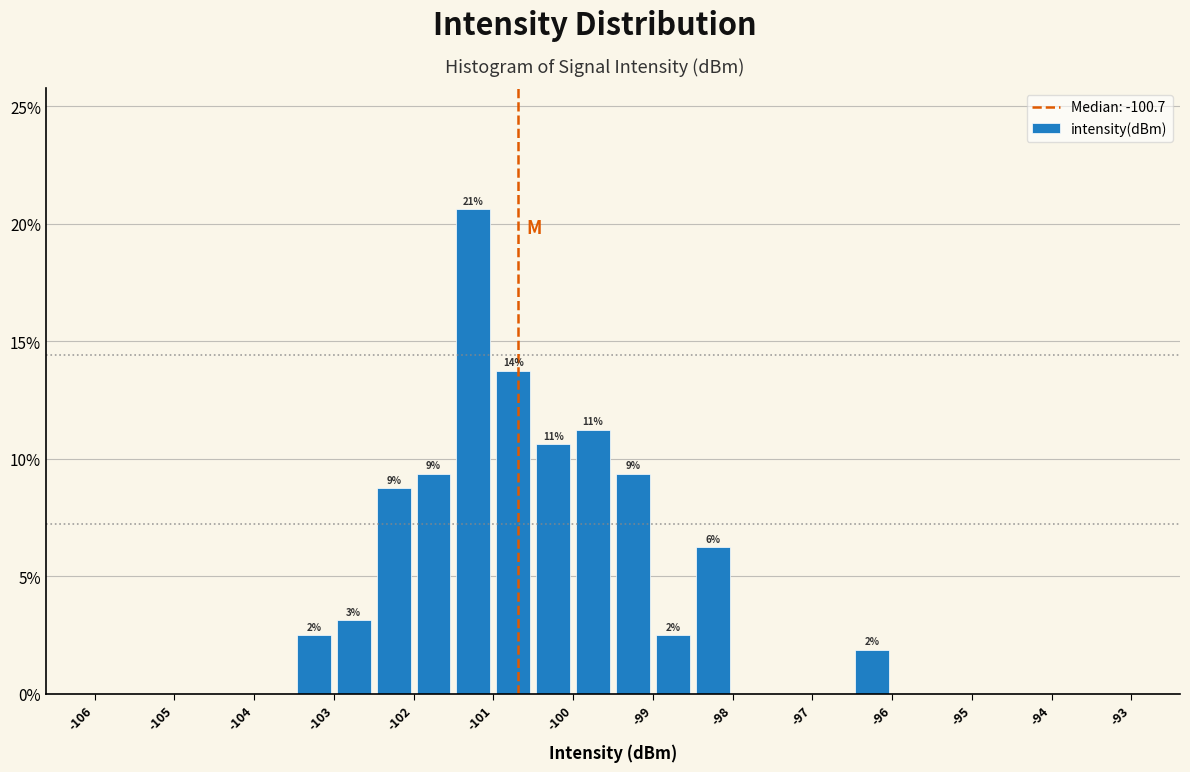

Which range on the x-axis has the tallest bar?

-101.5 to -101.0